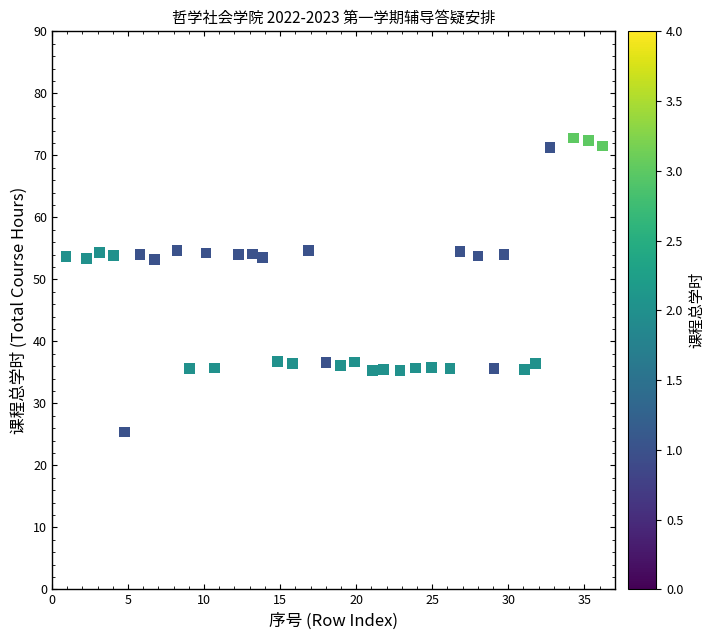

What is the range of Y values (max minus min)?

47.4